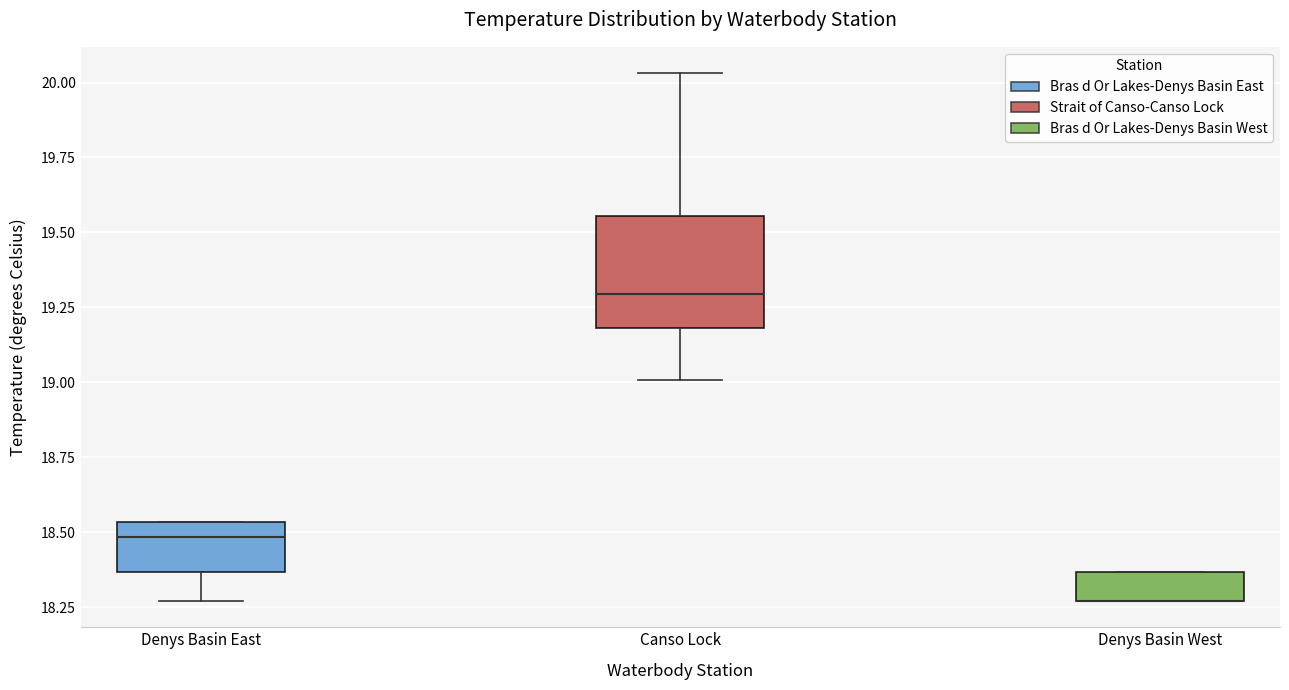

Comparing the boxes themselves (not the whiskers), which one is the tallest?

Canso Lock